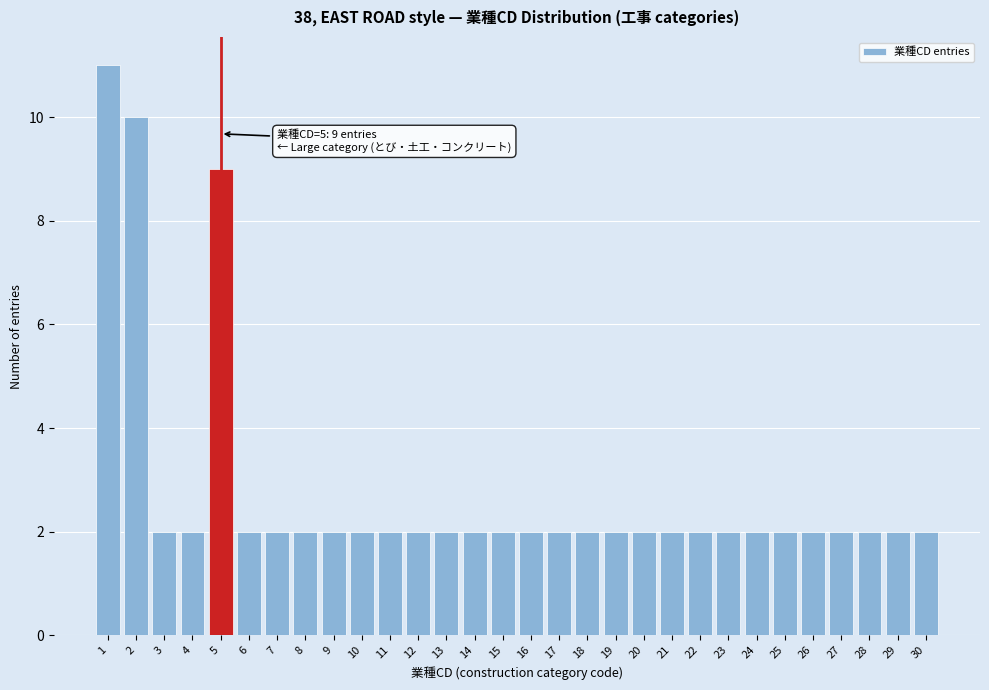

Reading right to left, what are all the values shown in this chart?

2	2	2	2	2	2	2	2	2	2	2	2	2	2	2	2	2	2	2	2	2	2	2	2	2	9	2	2	10	11